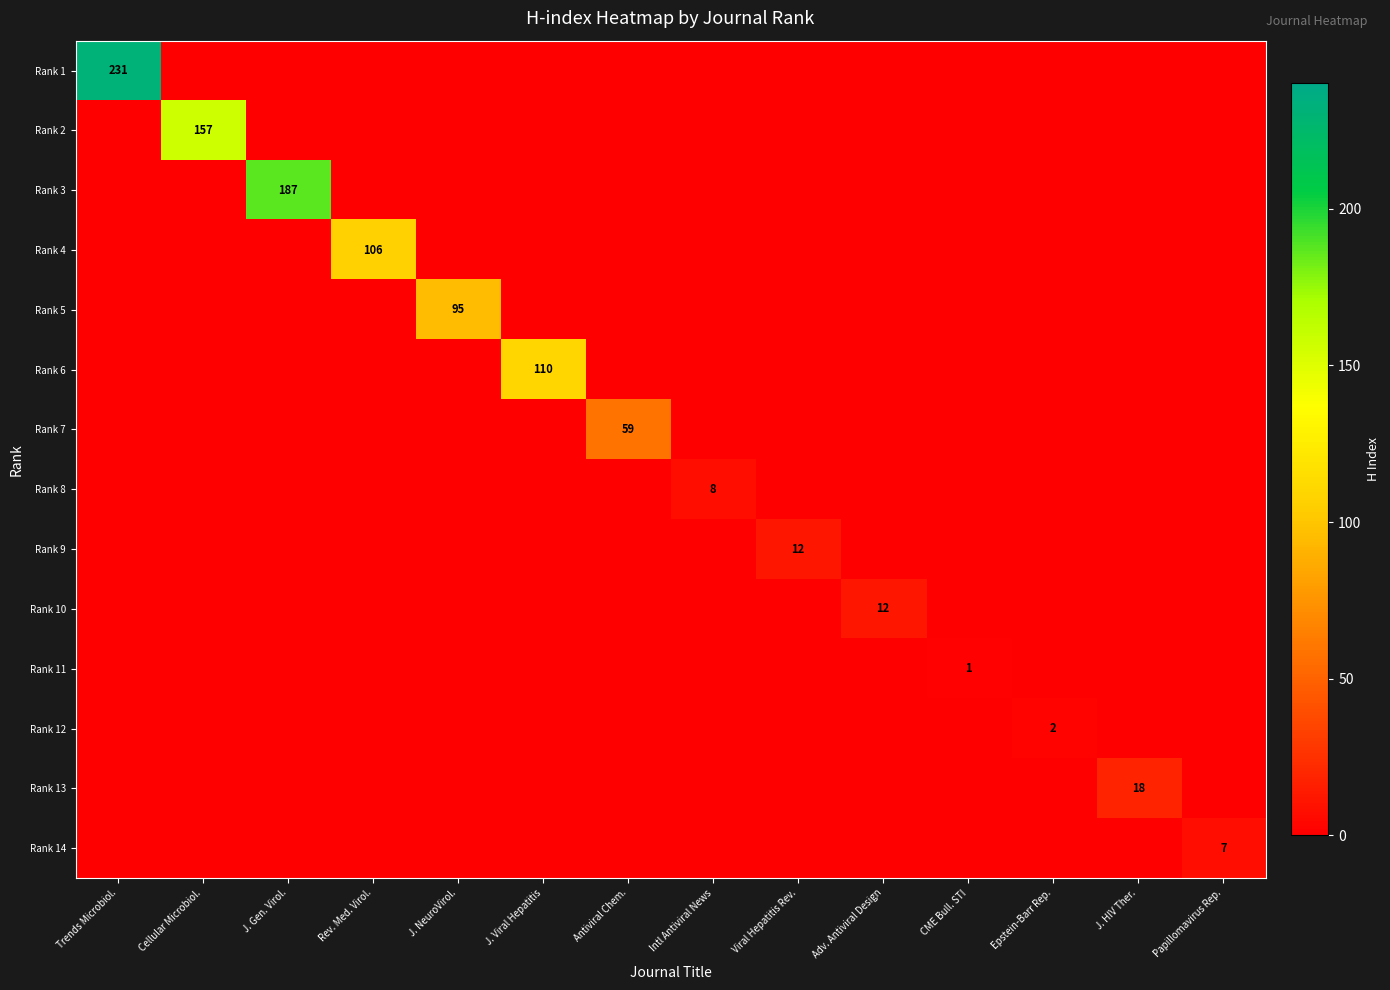

At Antiviral Chem., list the series in order from smallest to largest.

Rank 1, Rank 2, Rank 3, Rank 4, Rank 5, Rank 6, Rank 8, Rank 9, Rank 10, Rank 11, Rank 12, Rank 13, Rank 14, Rank 7